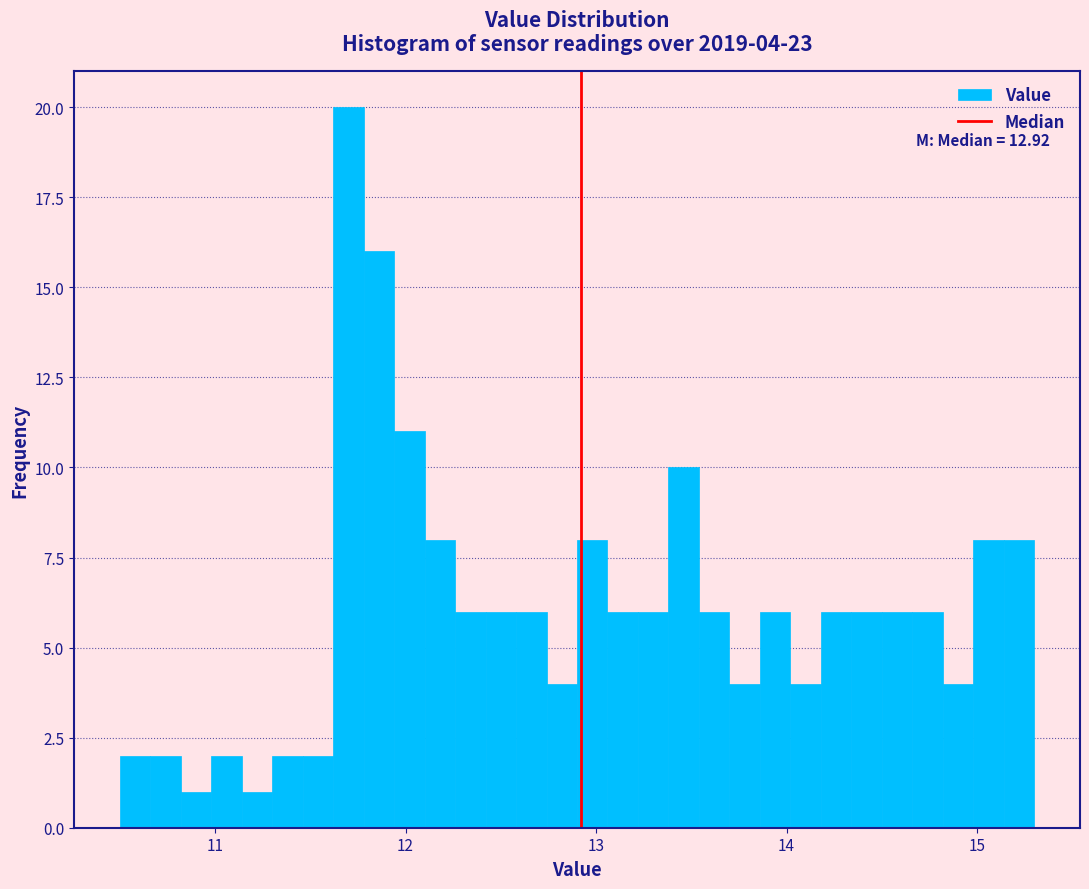

Around what value on the x-axis is the tallest bar? Give the approximate position of its centre, as read against the axis.

11.7